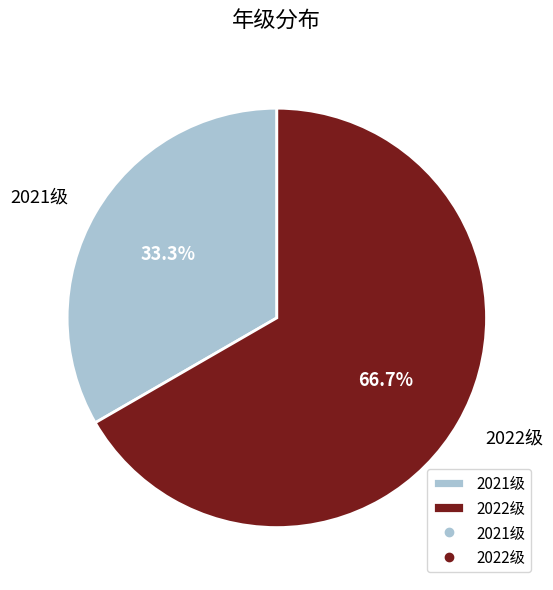

Which slice is the smallest?

2021级